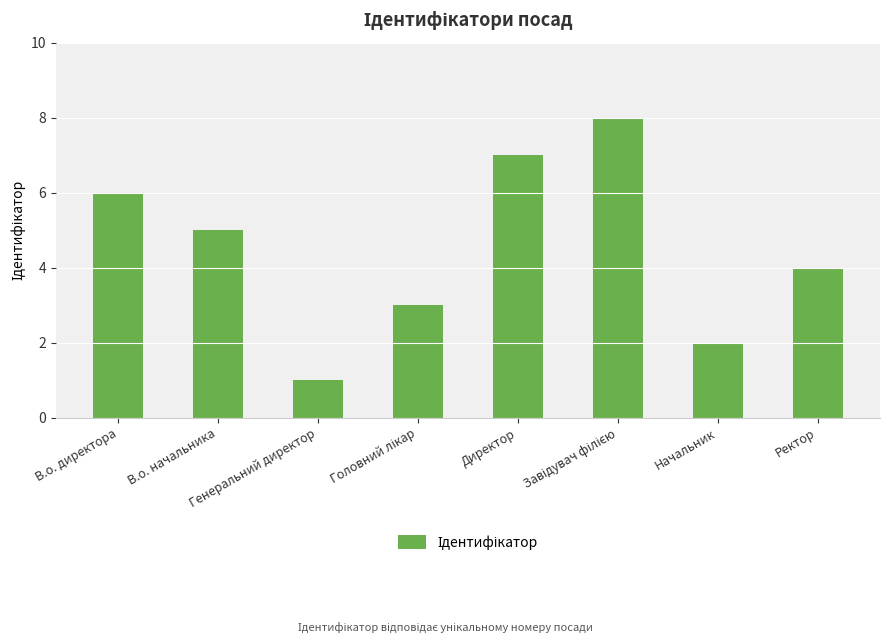

What is the greatest value displayed?

8